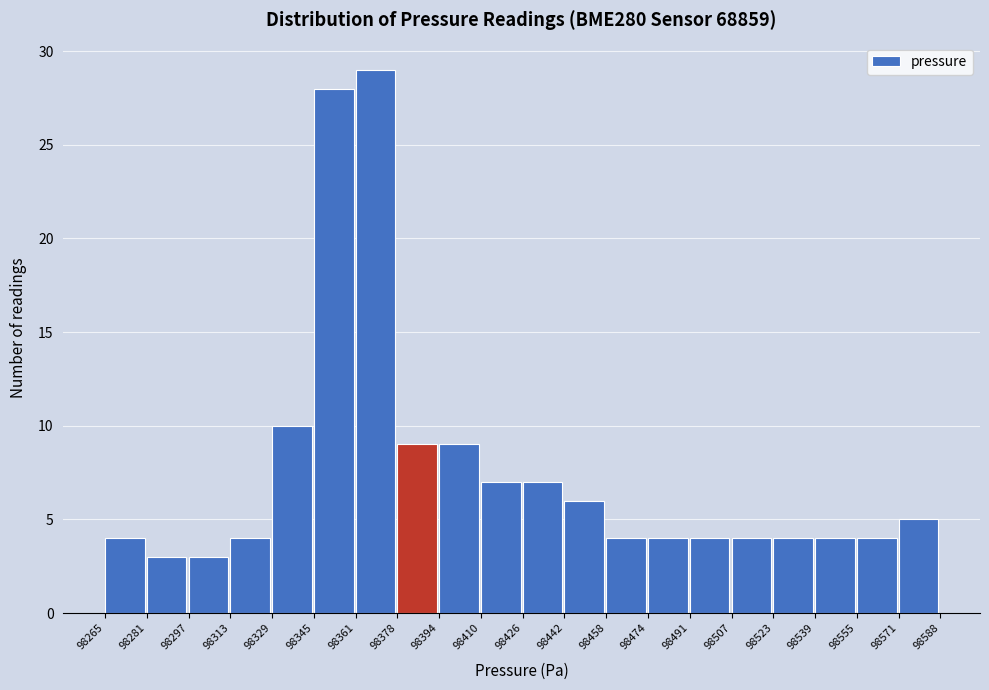

What is the height of the bar covering 98329 to 98345 on the x-axis? The values are not printed on the chart, so give them approximately, as read against the axis.

10